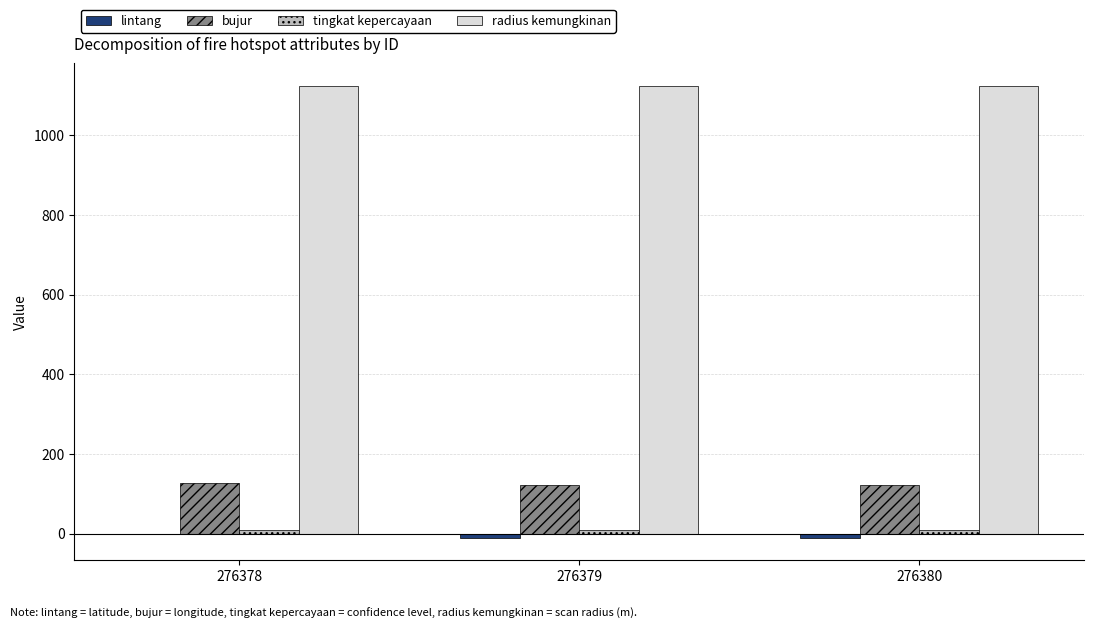

Is it true that radius kemungkinan equals 1125.0 at 276378?

True